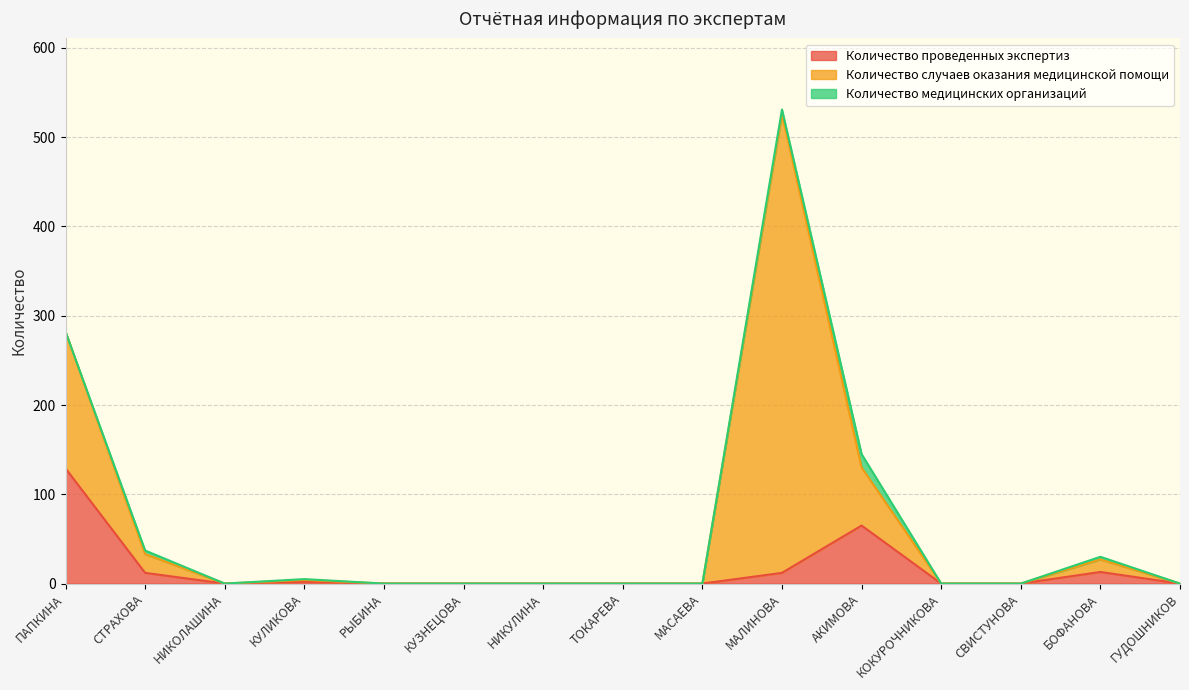

Between НИКОЛАШИНА and КУЛИКОВА, which series saw the biggest shift?

Количество проведенных экспертиз